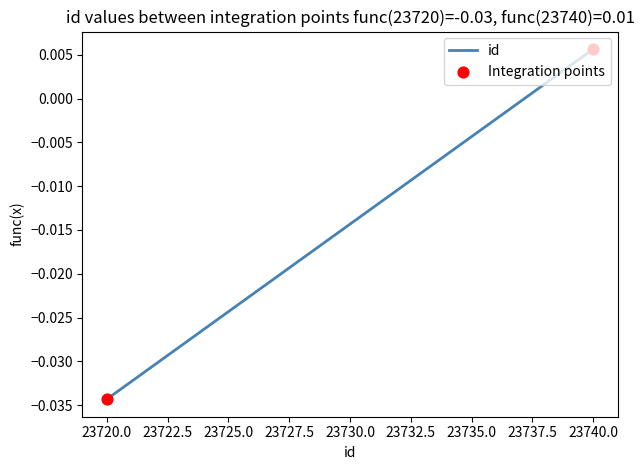

True or false: the data has more than 1 interior local peaks.

False